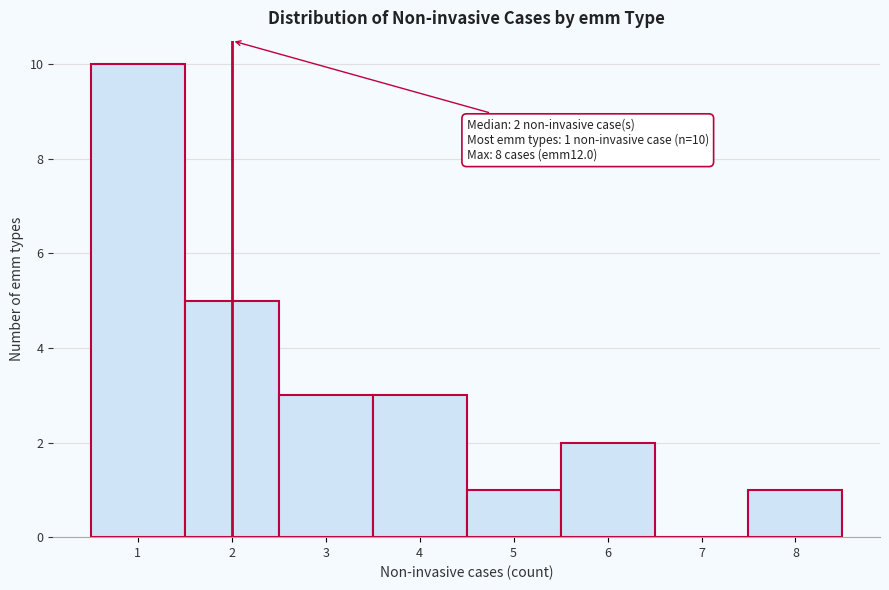

Over which range of the x-axis is the bar tallest?

0.5 to 1.5